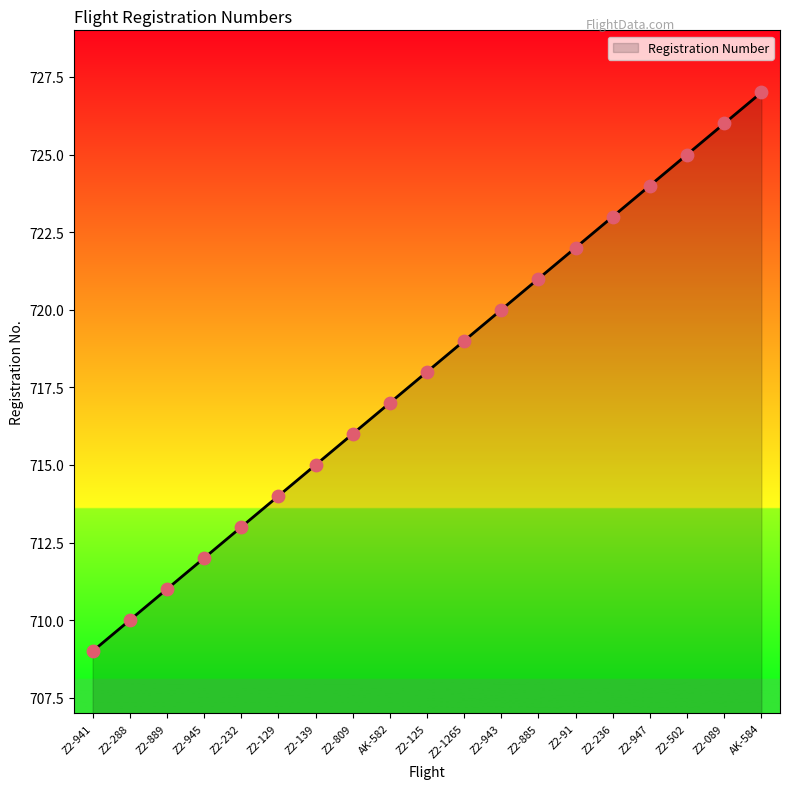

Which has a higher value, Z2-125 or Z2-129?

Z2-125